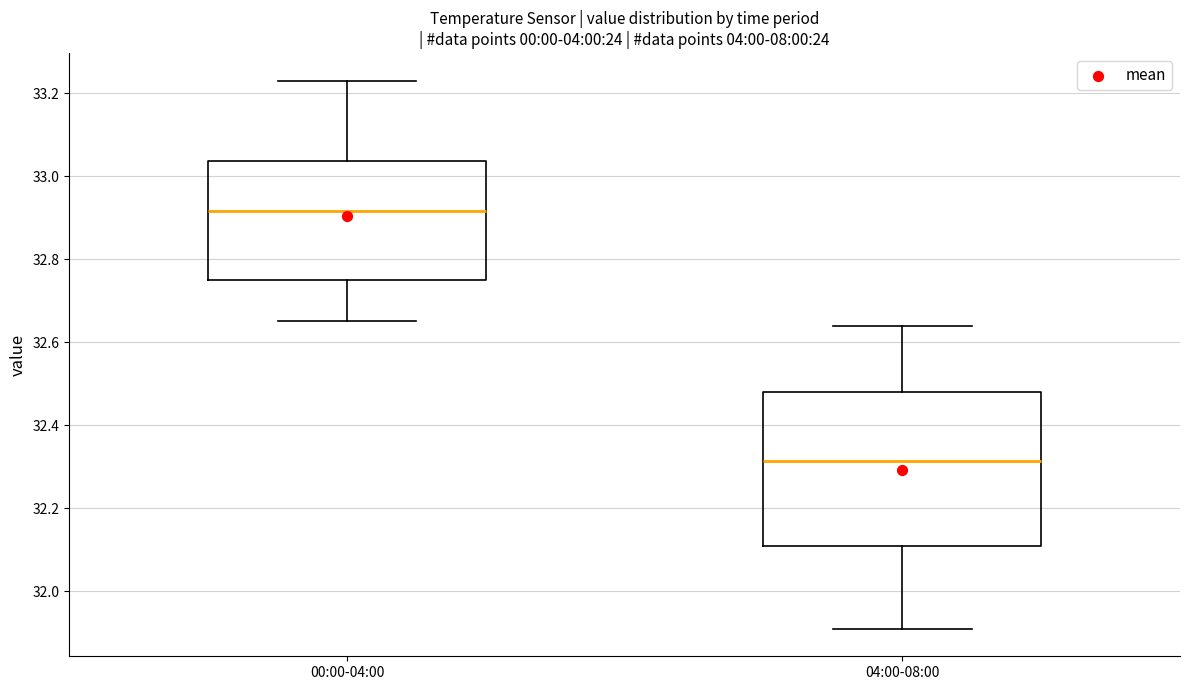

Where is the lower edge of the box for 00:00-04:00 on the y-axis? The values are not printed on the chart, so give them approximately, as read against the axis.

32.76